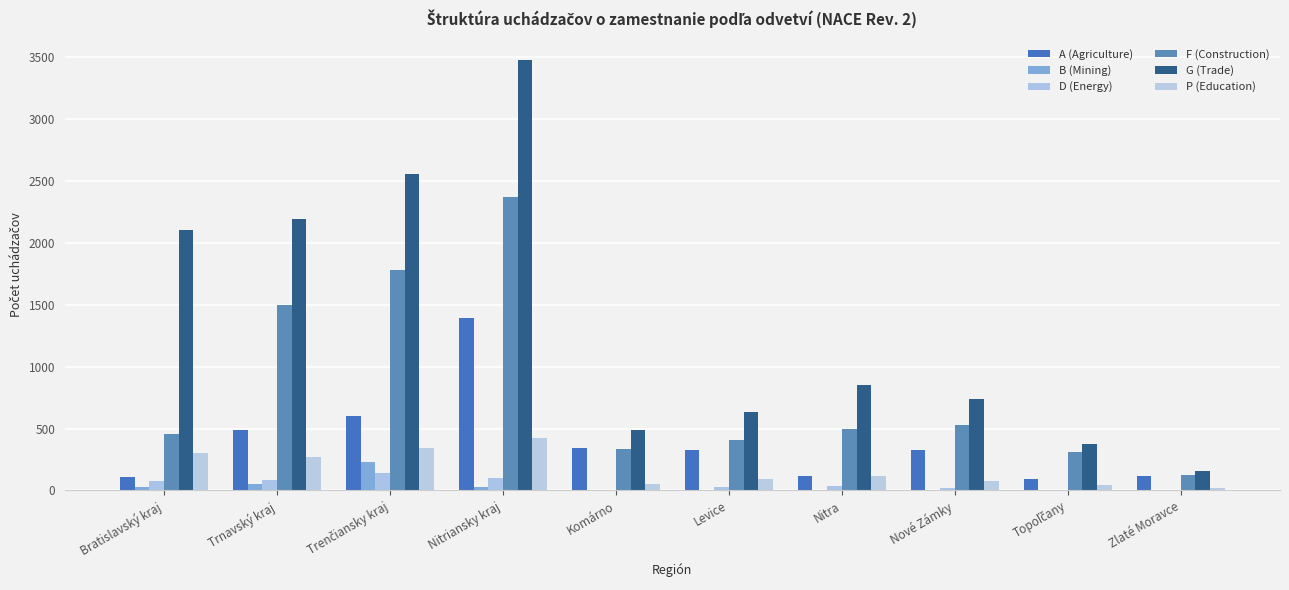

Reading left to right, transcribe all the data shown in this chart.

A (Agriculture): 108	490	602	1393	344	324	117	323	94	113
B (Mining): 28	54	228	27	6	7	4	2	1	3
D (Energy): 80	85	139	103	4	30	34	22	3	4
F (Construction): 458	1501	1777	2369	336	407	500	528	312	124
G (Trade): 2106	2189	2557	3474	489	634	854	736	378	155
P (Education): 301	272	340	422	53	89	117	76	46	17